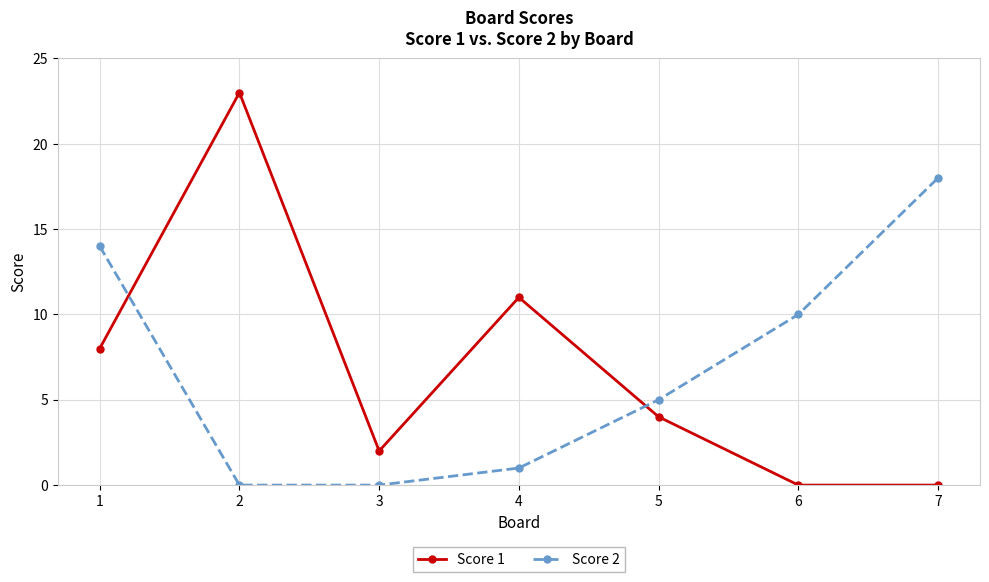

How many categories are shown in the chart?

7